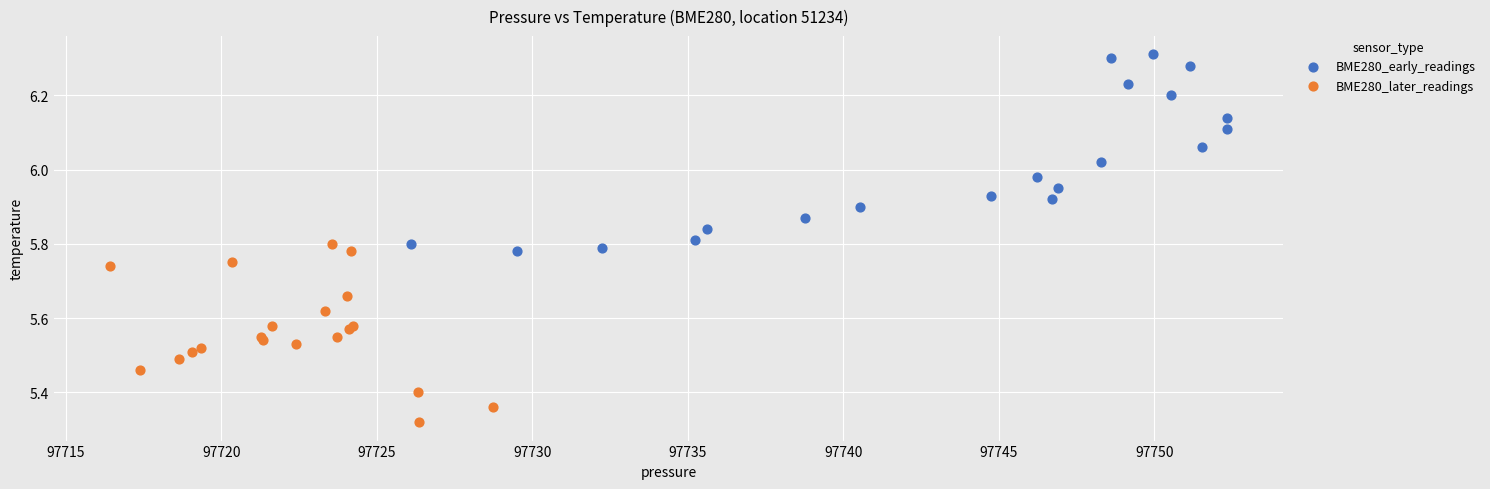

Which series has the largest Y range (max minus min)?

BME280_early_readings